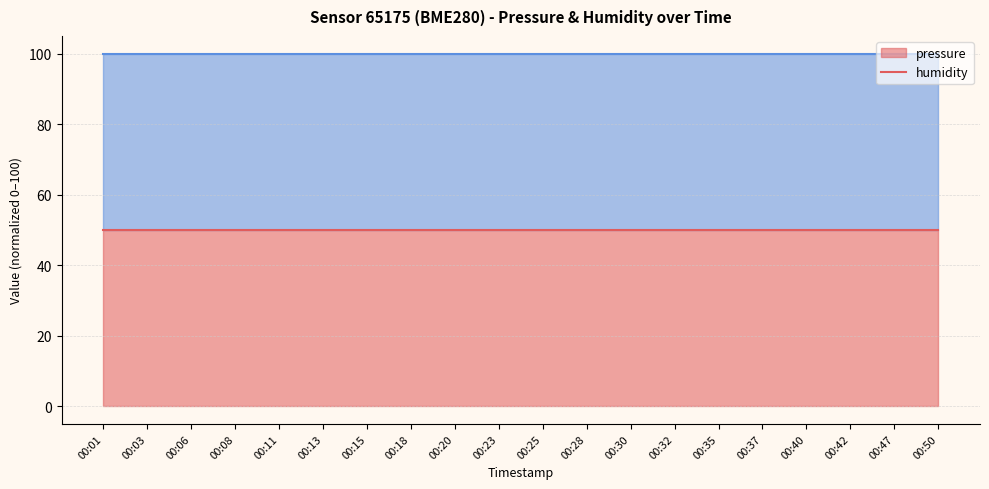

What is the maximum value for pressure (line)?

50